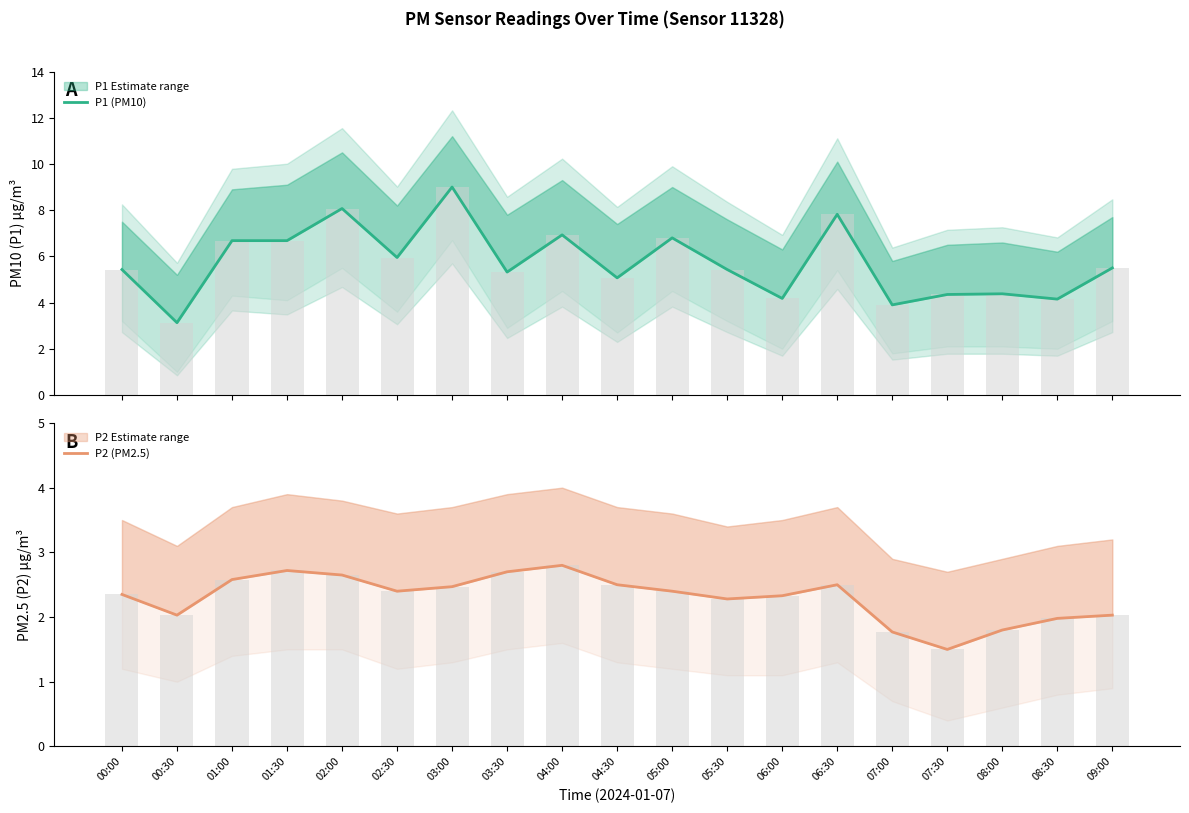

Rank the series at 01:00 from highest to lowest value.

P1 (PM10), P2 (PM2.5)